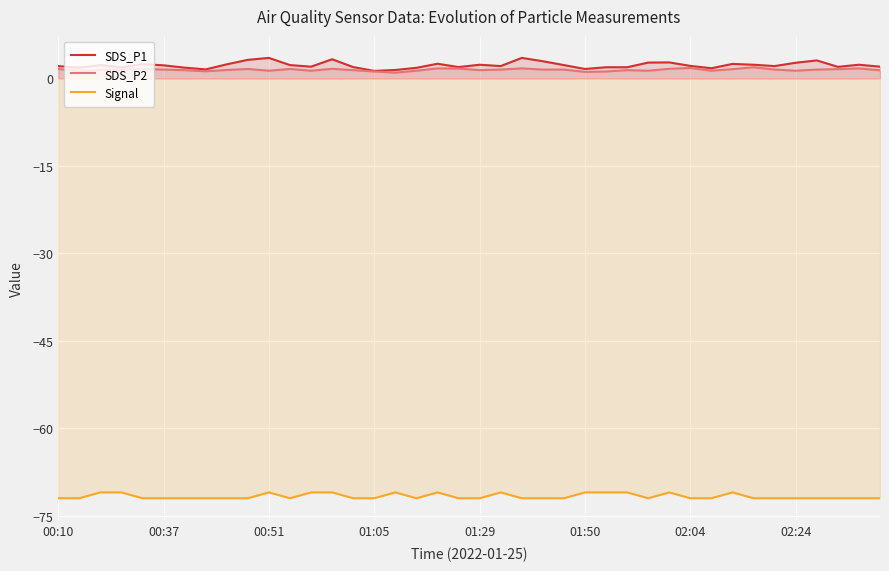

True or false: SDS_P2 and SDS_P1 cross at least once.

False